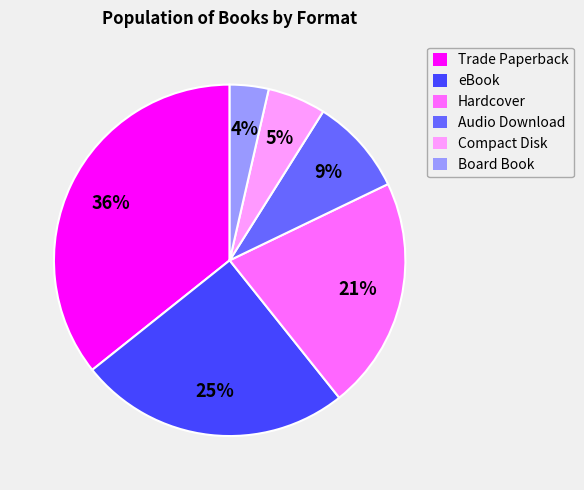

What is the largest slice in the pie chart?

Trade Paperback